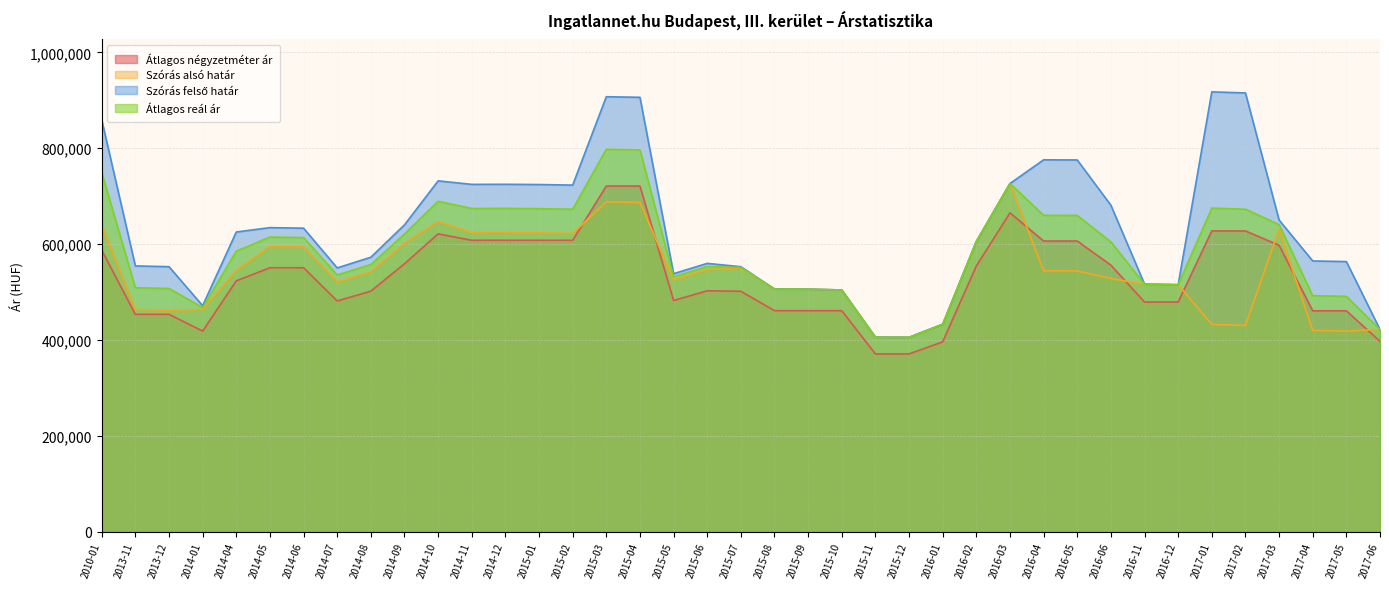

At which category does Átlagos reál ár reach its first local peak?

2014-05